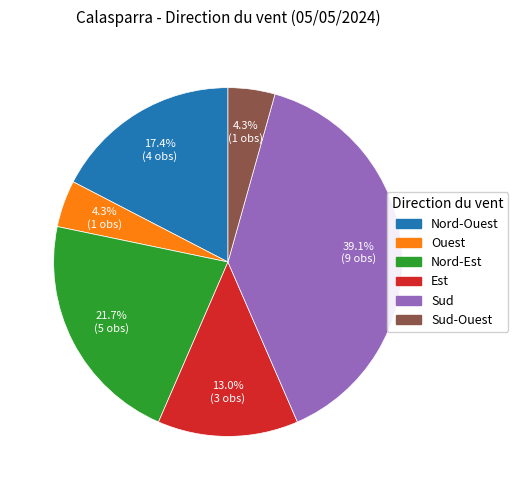

Does any single category account for the majority?

No